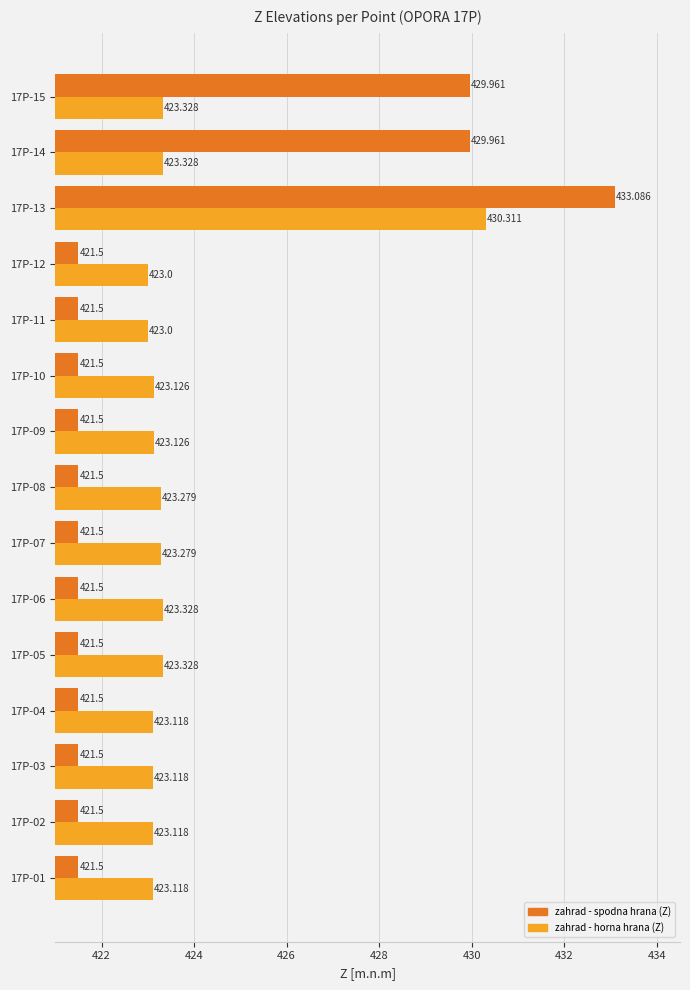

Which series has the largest total across all categories?

zahrad - horna hrana (Z)